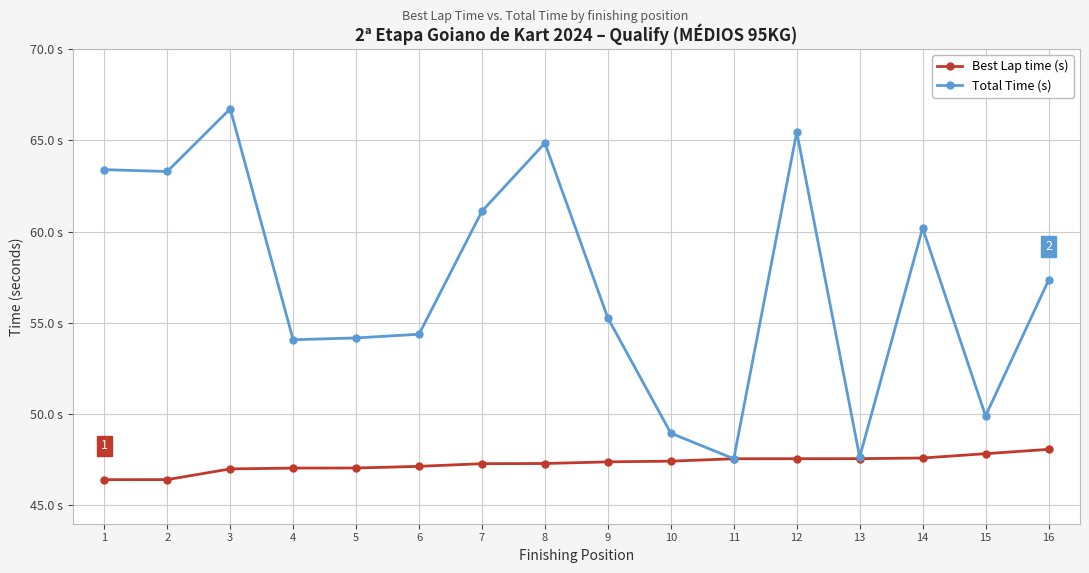

Does the chart have visible grid lines?

Yes